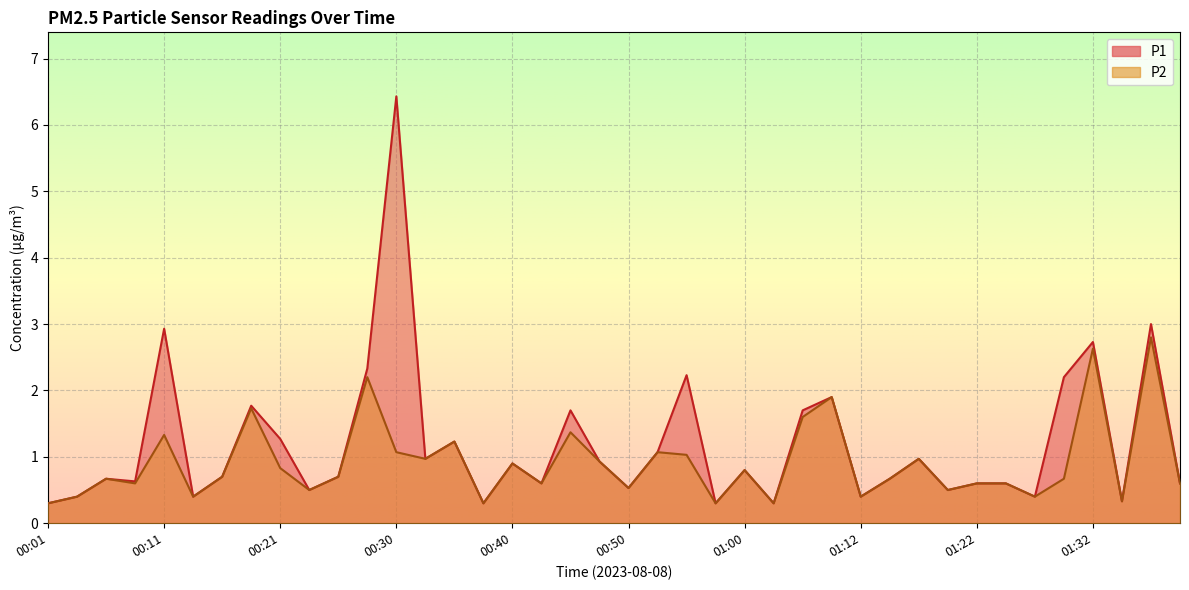

True or false: P1 and P2 intersect in this chart.

False